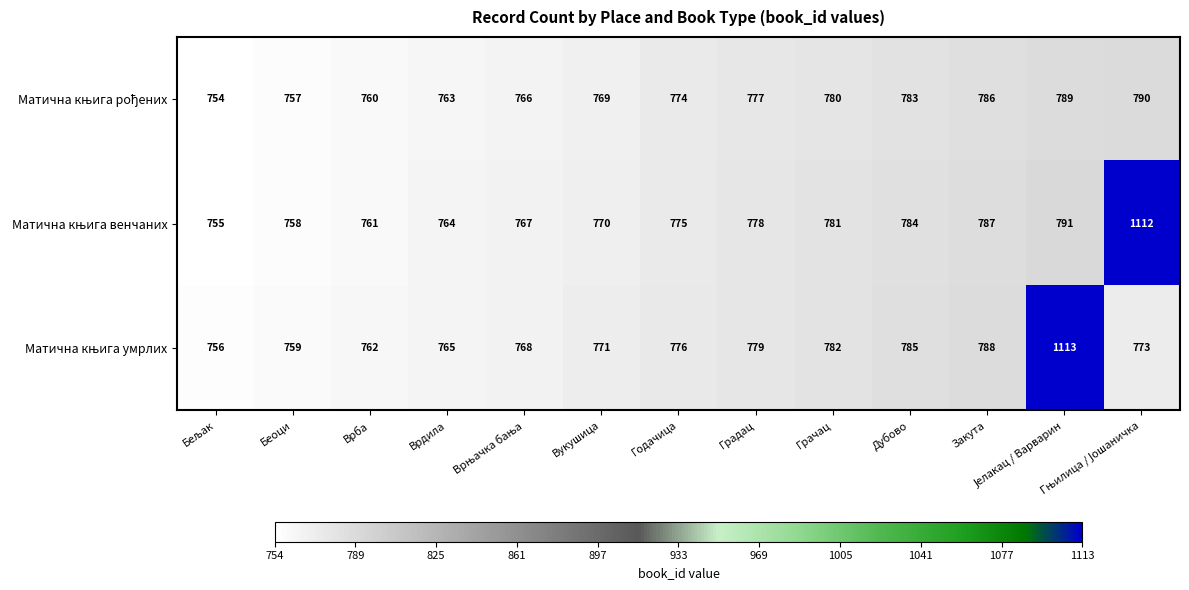

What is the total value across all series at Закута?

2361